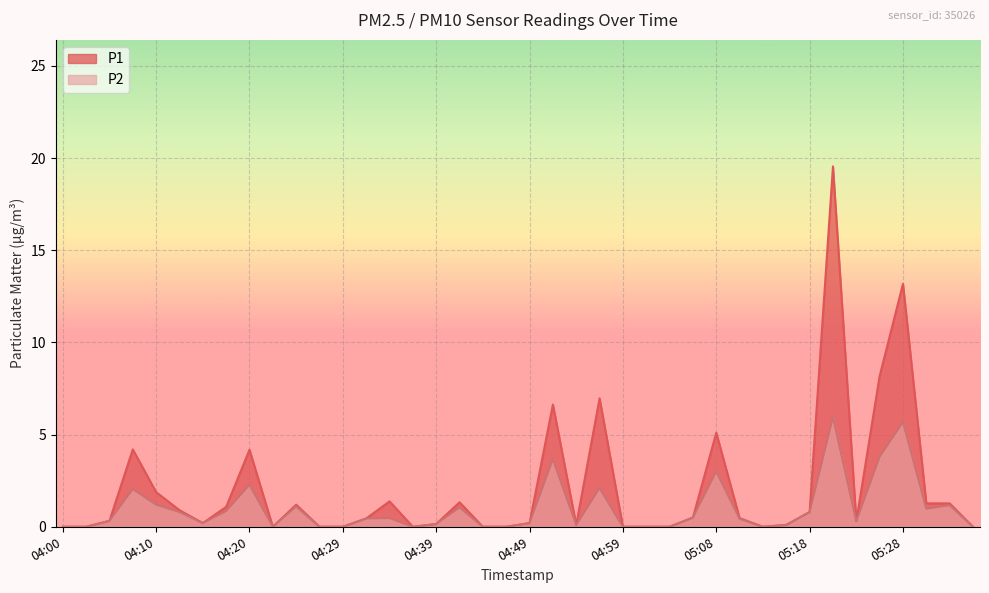

Where is the first local maximum for P1?

04:08